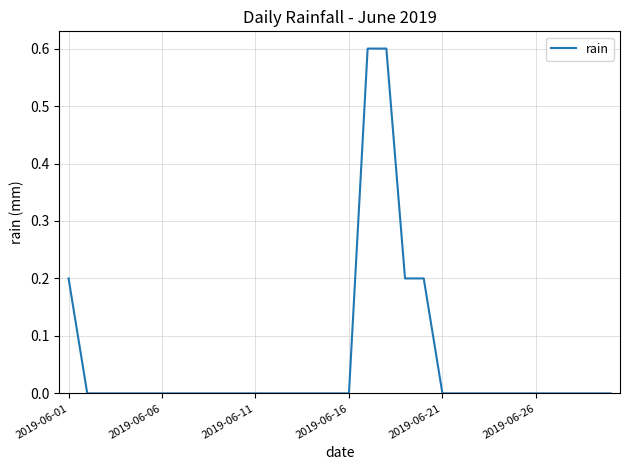

What is the difference between the maximum and minimum values?

0.6